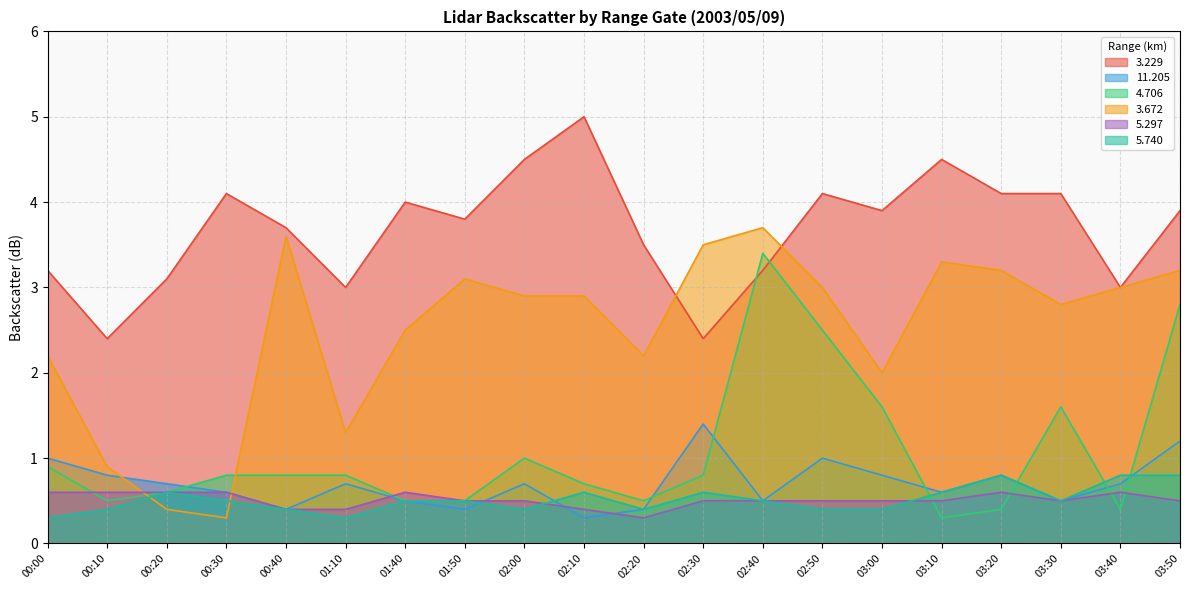

What is the sum of all   5.297 values?

10.2